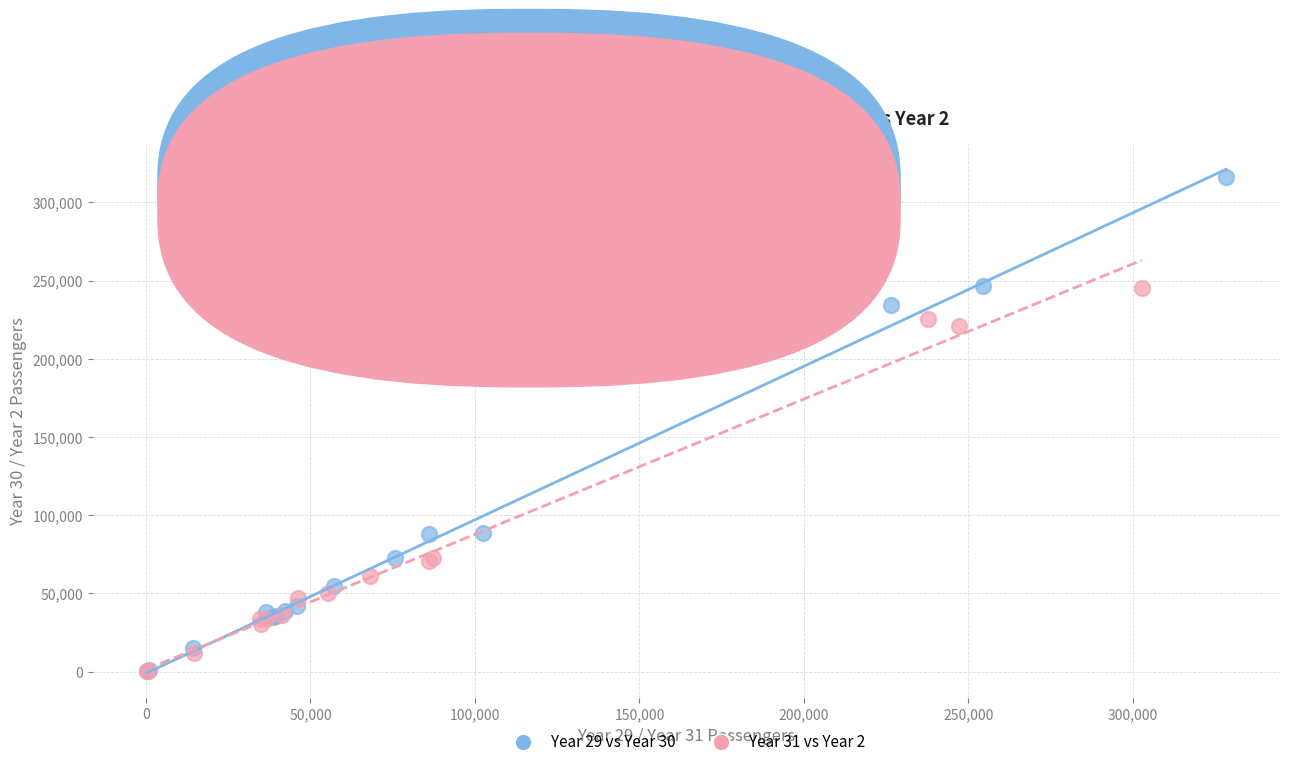

Which series has the largest Y range (max minus min)?

Year 29 vs Year 30